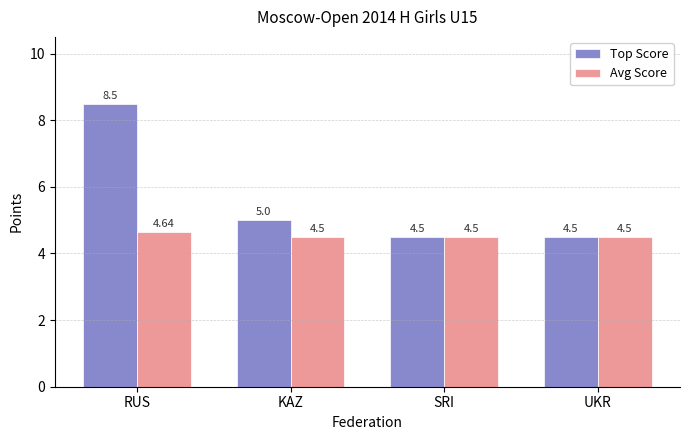

How many series are shown in this chart?

2